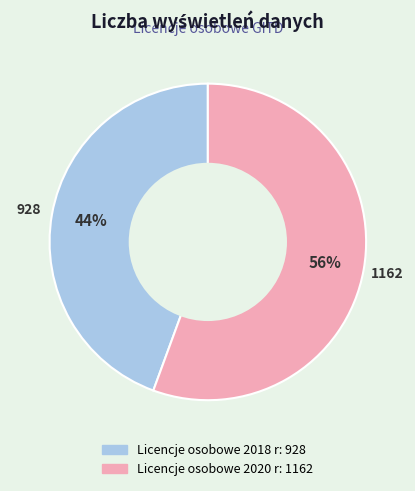

Which category has the biggest portion of the pie?

Licencje osobowe 2020 r